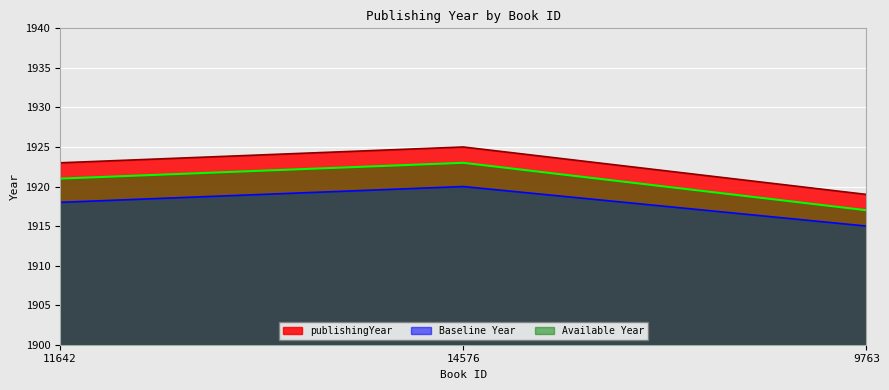

What position from the right is 9763?

1